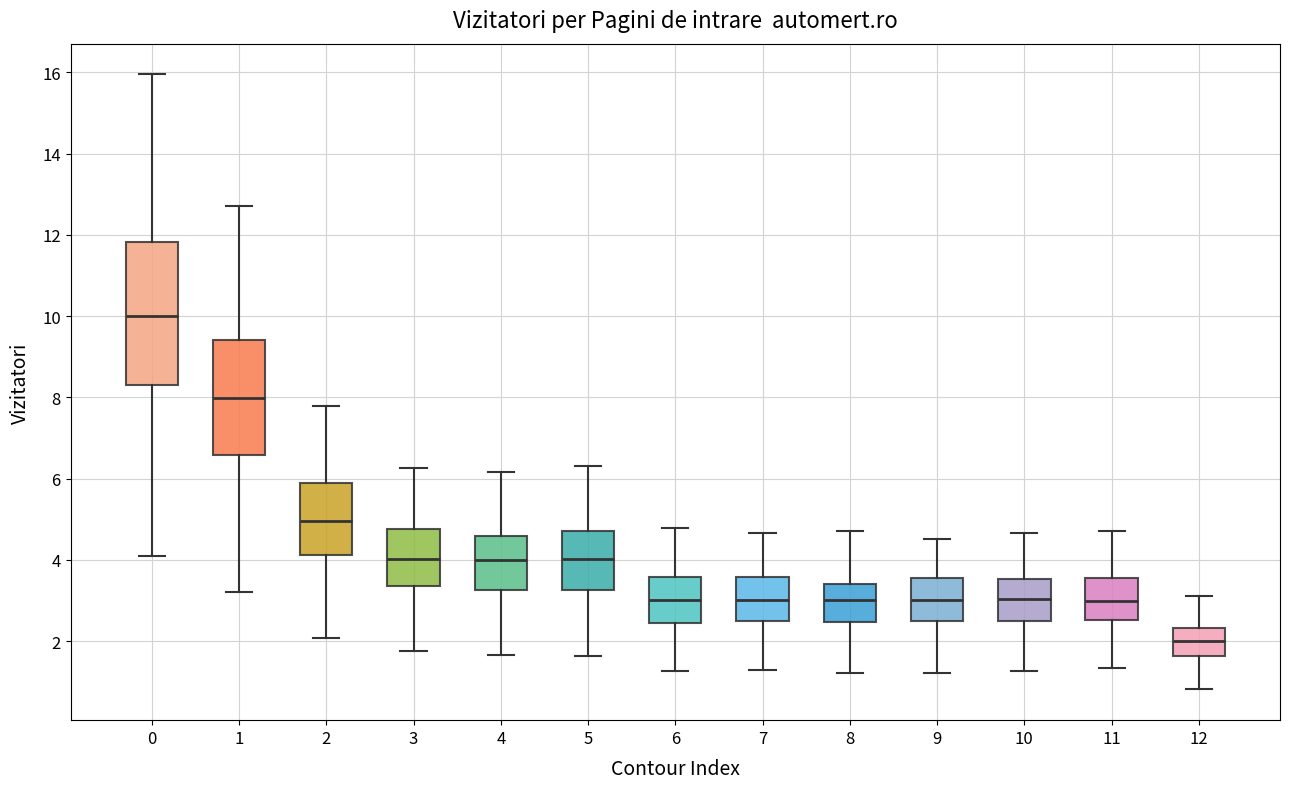

Which box is the tallest, from its lower edge to its upper edge?

0